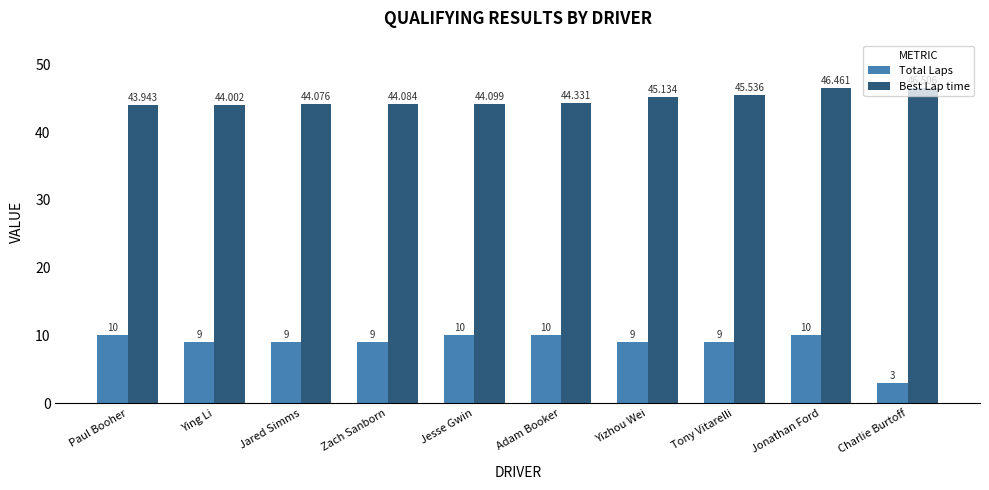

True or false: Total Laps has a value of 10.0 at Jonathan Ford.

True